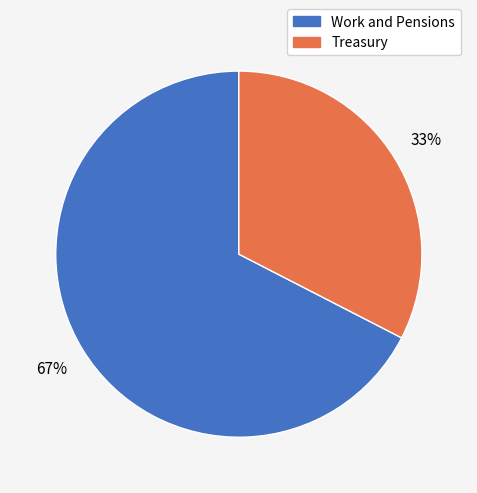

True or false: Work and Pensions accounts for 67% of the total.

True